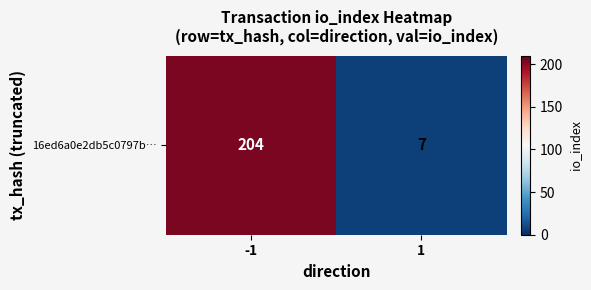

The chart shows a value of 61 at -1. True or false?

False